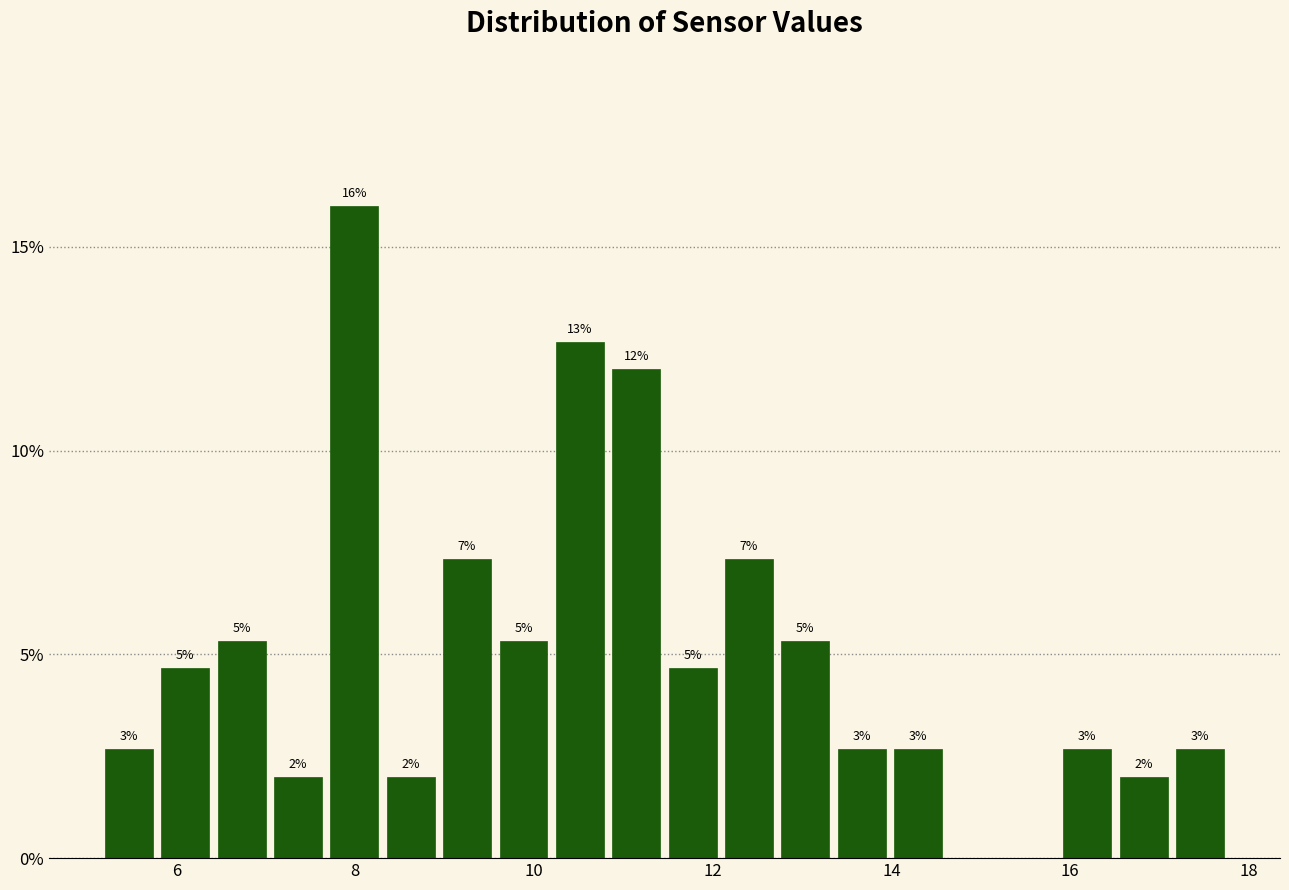

Around what value on the x-axis is the tallest bar? Give the approximate position of its centre, as read against the axis.

8.0